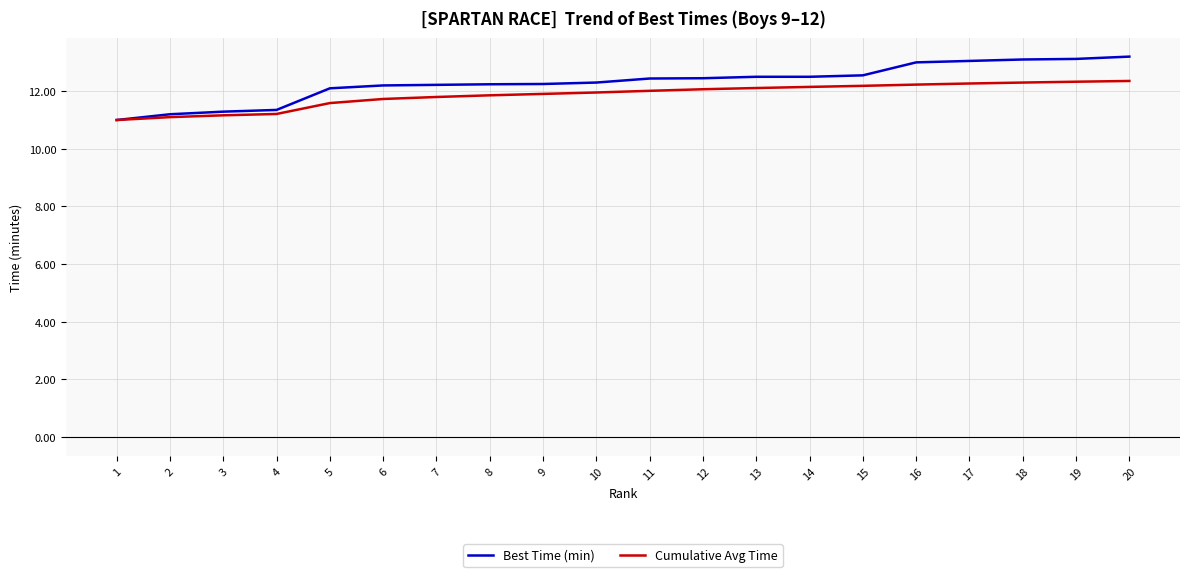

What is the total value across all series at 15?

24.7